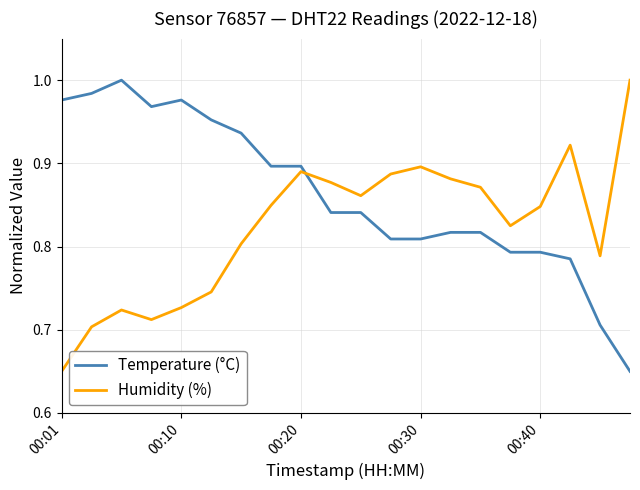

List the series in order of their overall mean, lowest first.

Humidity (%), Temperature (°C)